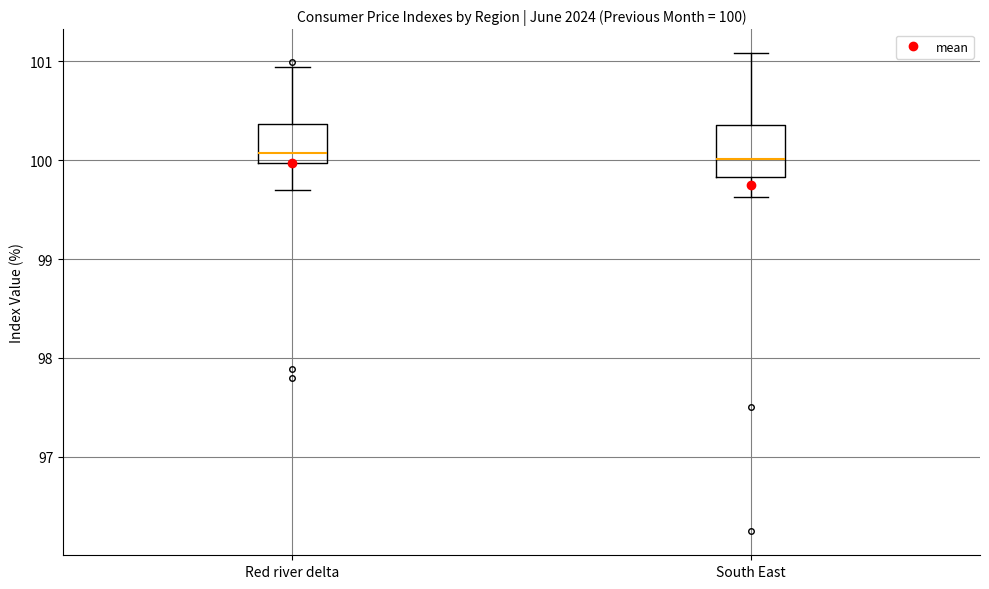

Comparing the boxes themselves (not the whiskers), which one is the tallest?

South East